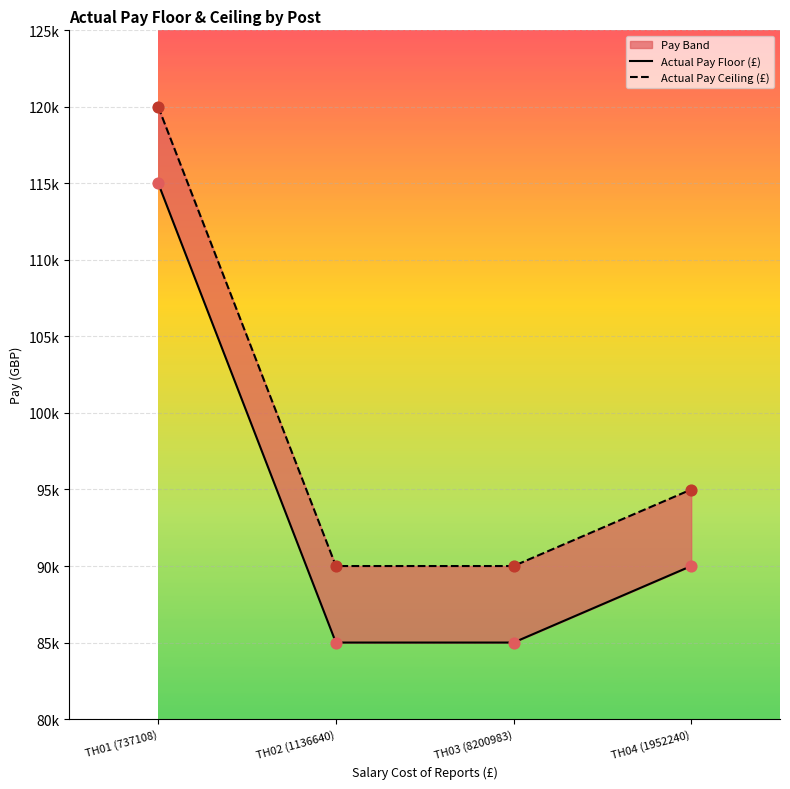

Which series contains the lowest Y value?

Actual Pay Floor (£)